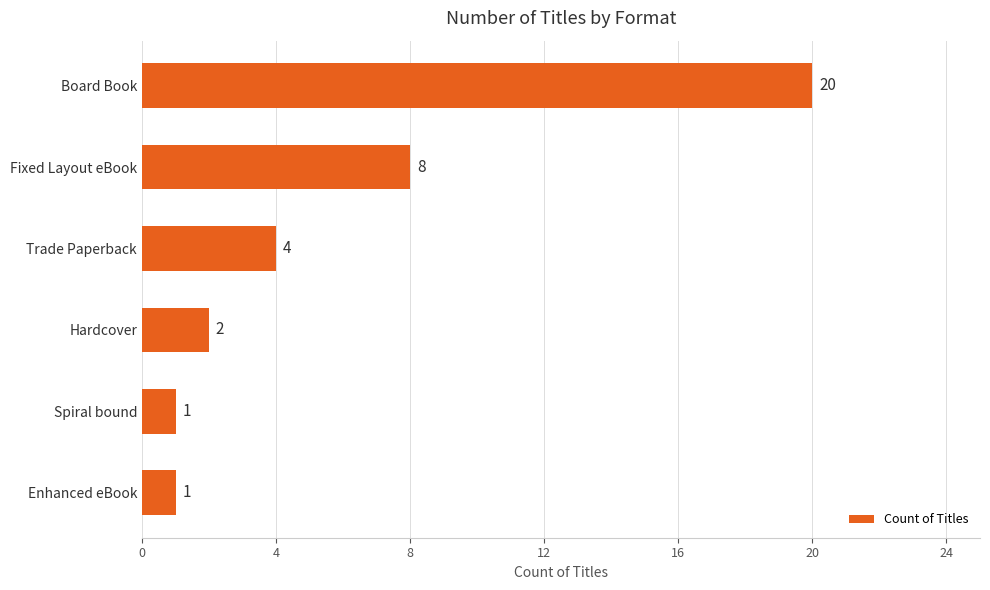

Is it true that the value at Spiral bound is 1?

True